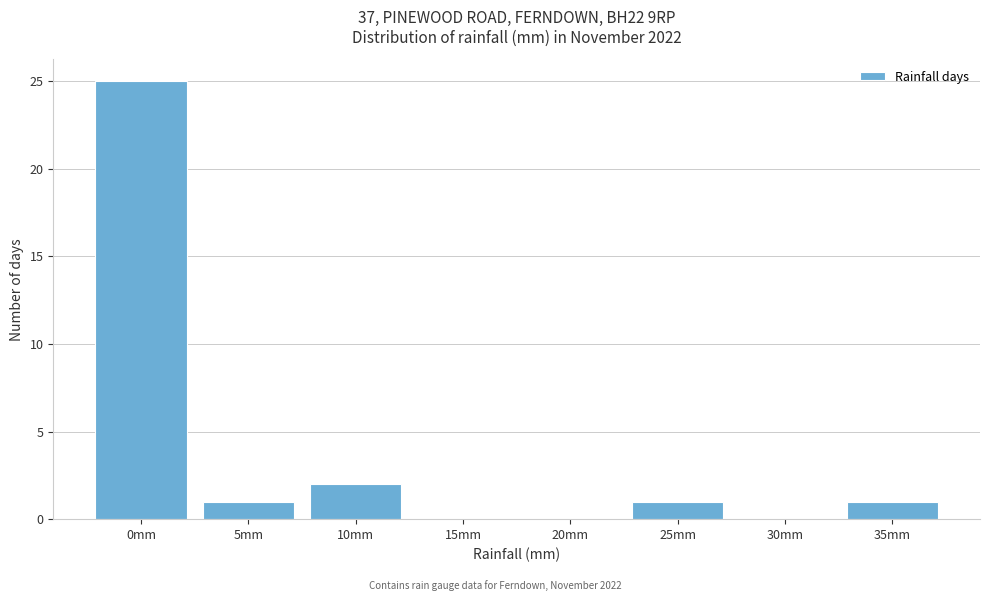

Reading left to right, extract all data points from this chart.

0mm=25	5mm=1	10mm=2	15mm=0	20mm=0	25mm=1	30mm=0	35mm=1